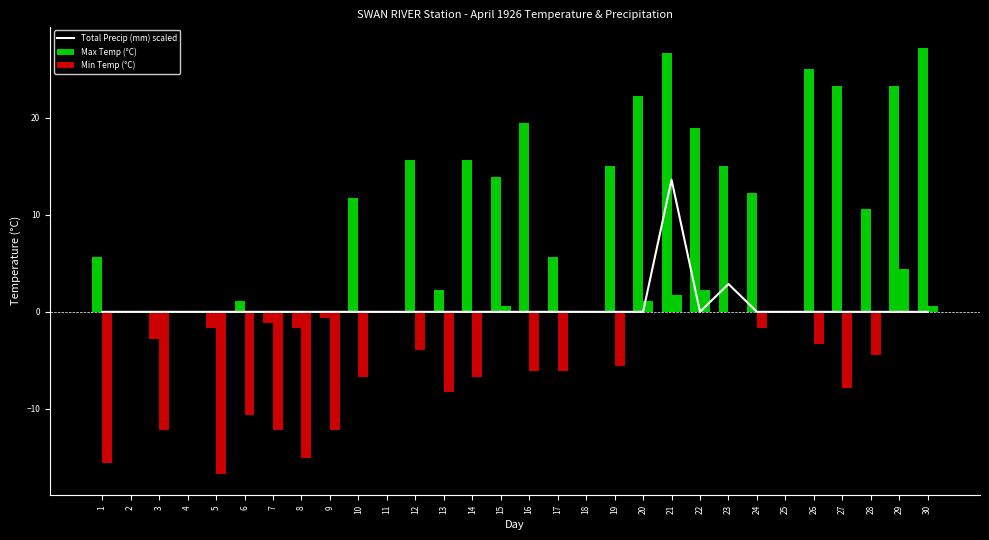

True or false: Min Temp (°C) has a value of -6.1 at 17.

True